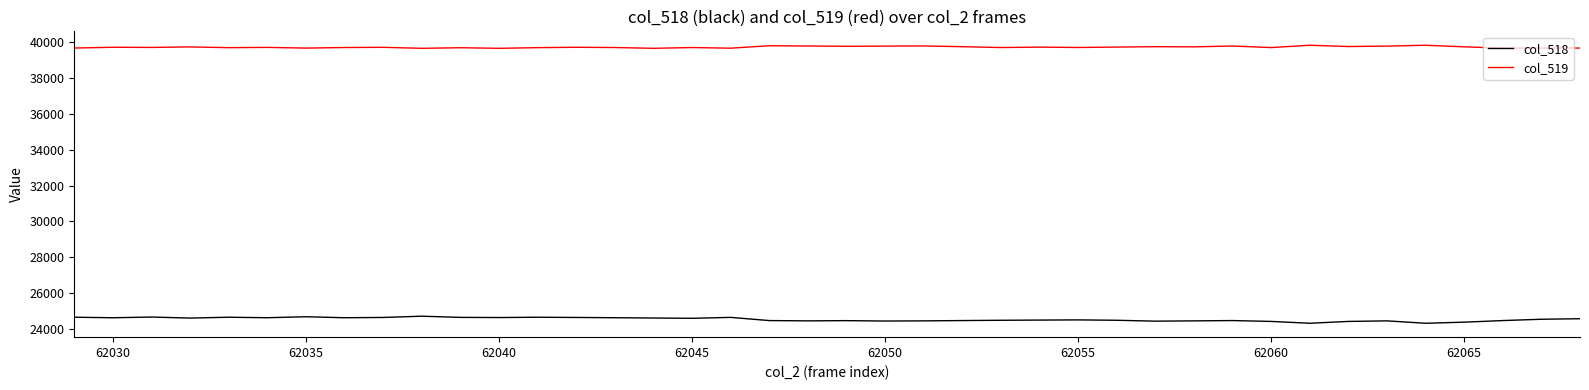

Rank the series by their average value, from highest to lowest.

col_519, col_518